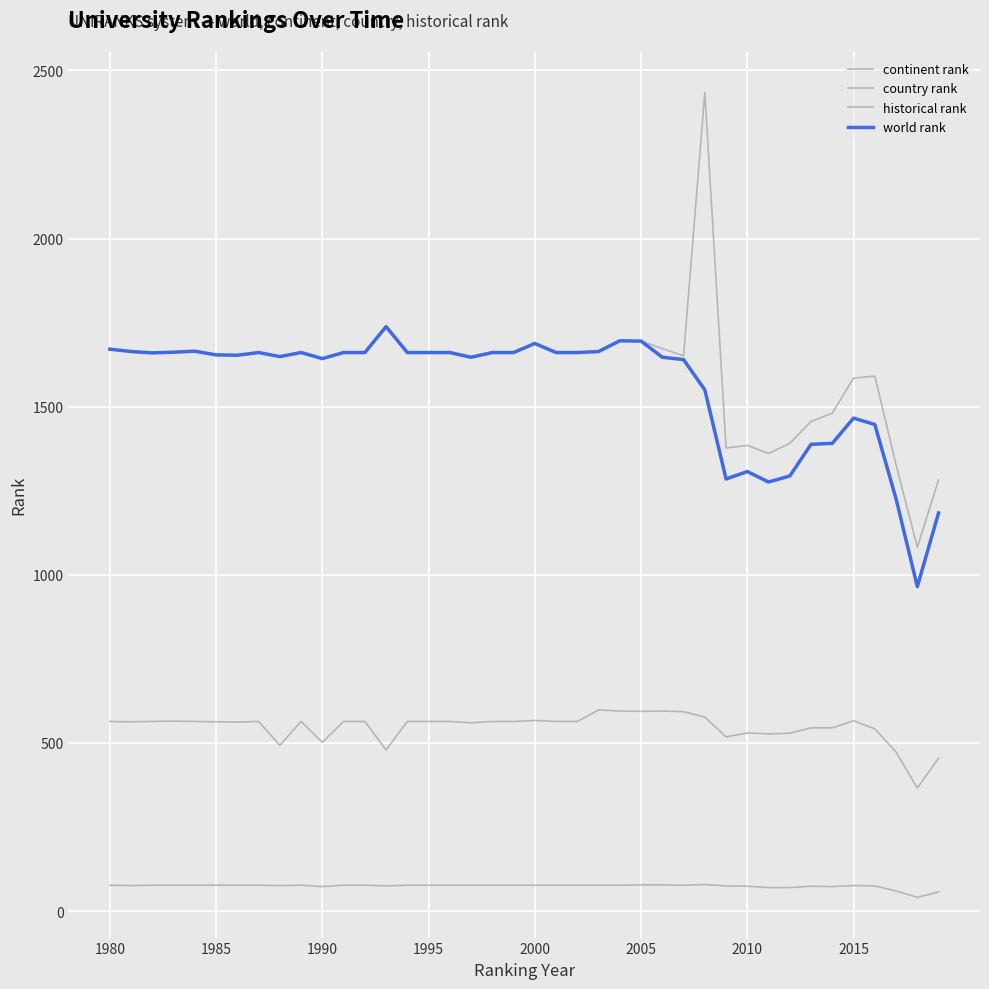

Does the chart display data point markers on the line(s)?

No